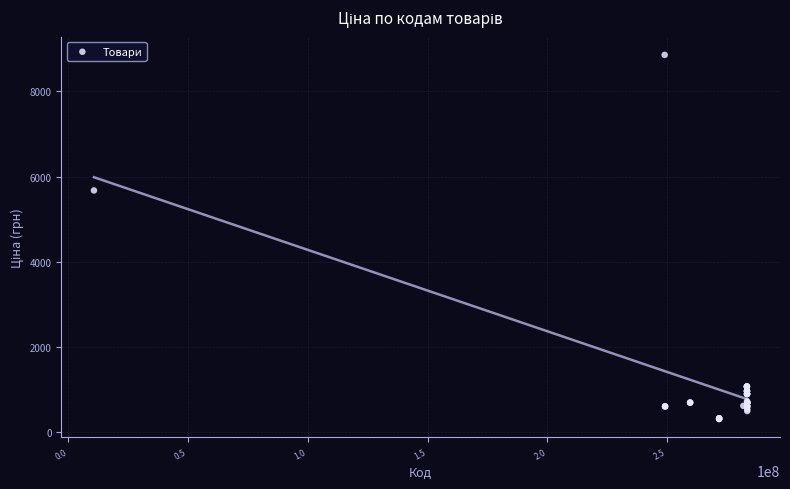

What Y value in the scatter plot is closest to 4583?

5673.8